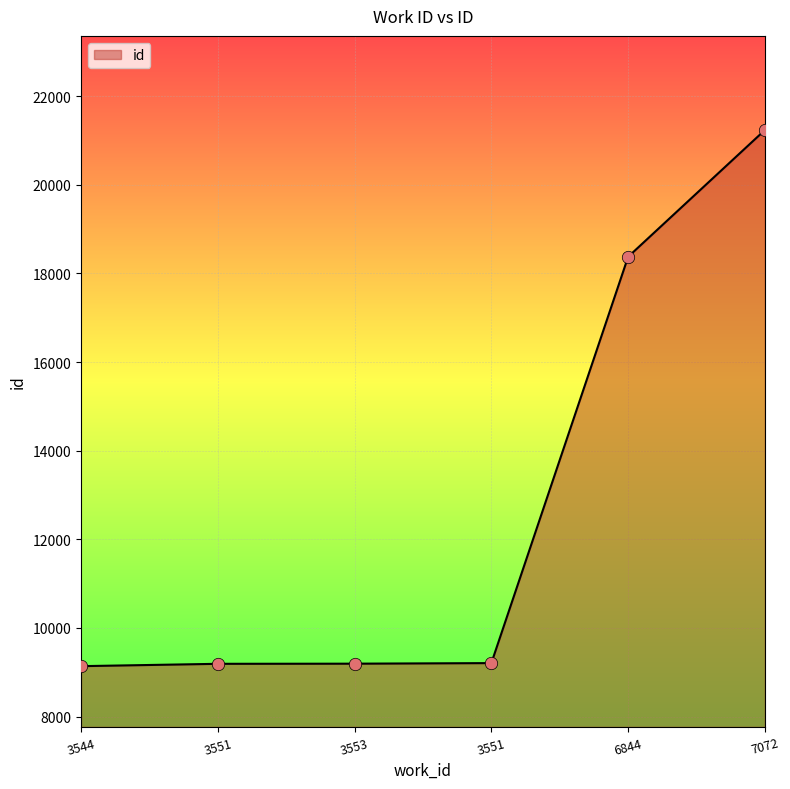

What is the ratio of the value at 3551 to the value at 3544?

1.0